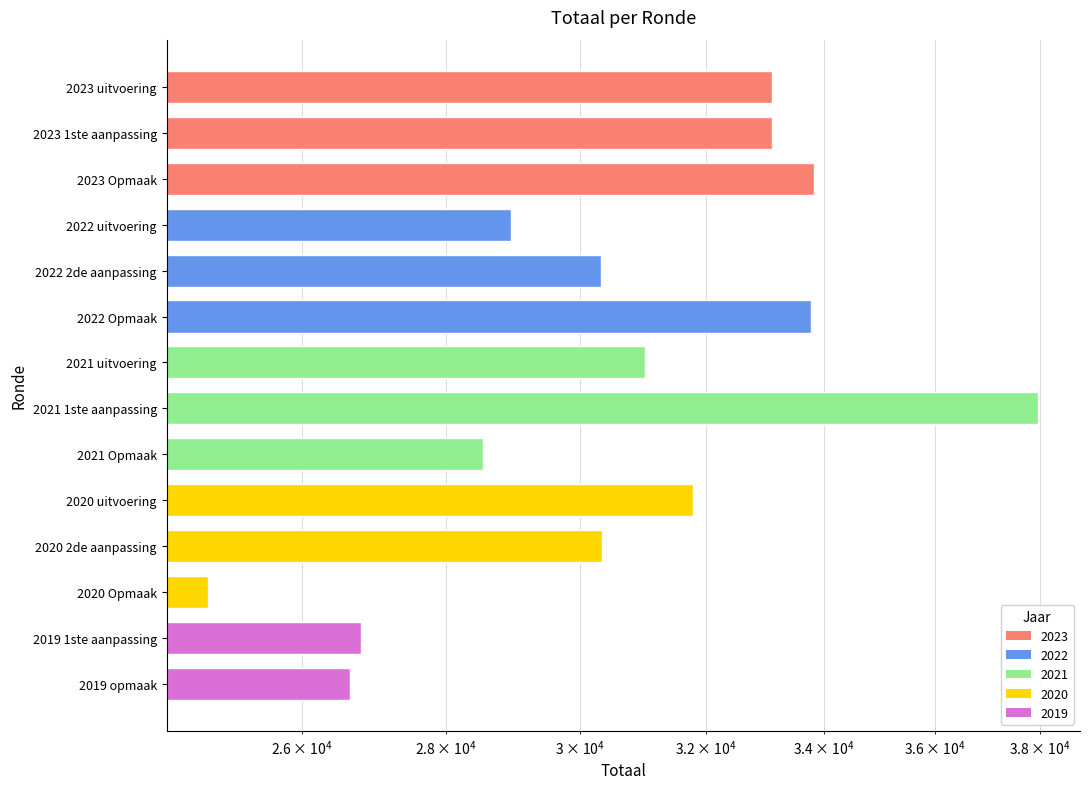

Where is the data nearest to the value 31375?

2021 uitvoering